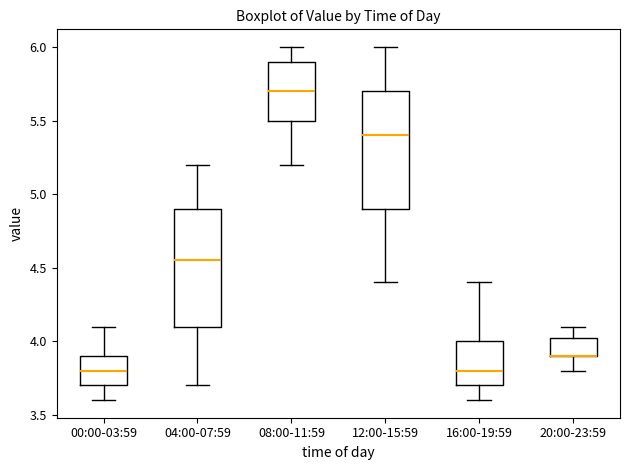

Reading left to right, read every box against the y-axis: the position of its median line, the range the box covers, and the ends of its whiskers. The values are not printed on the chart, so give them approximately, as read against the axis.

00:00-03:59: median 3.80, box 3.70 to 3.90, whiskers 3.60 to 4.10
04:00-07:59: median 4.55, box 4.10 to 4.90, whiskers 3.70 to 5.20
08:00-11:59: median 5.70, box 5.50 to 5.90, whiskers 5.20 to 6.00
12:00-15:59: median 5.40, box 4.90 to 5.70, whiskers 4.40 to 6.00
16:00-19:59: median 3.80, box 3.70 to 4.00, whiskers 3.60 to 4.40
20:00-23:59: median 3.90 (drawn on the box's lower edge), box 3.90 to 4.05, whiskers 3.80 to 4.10